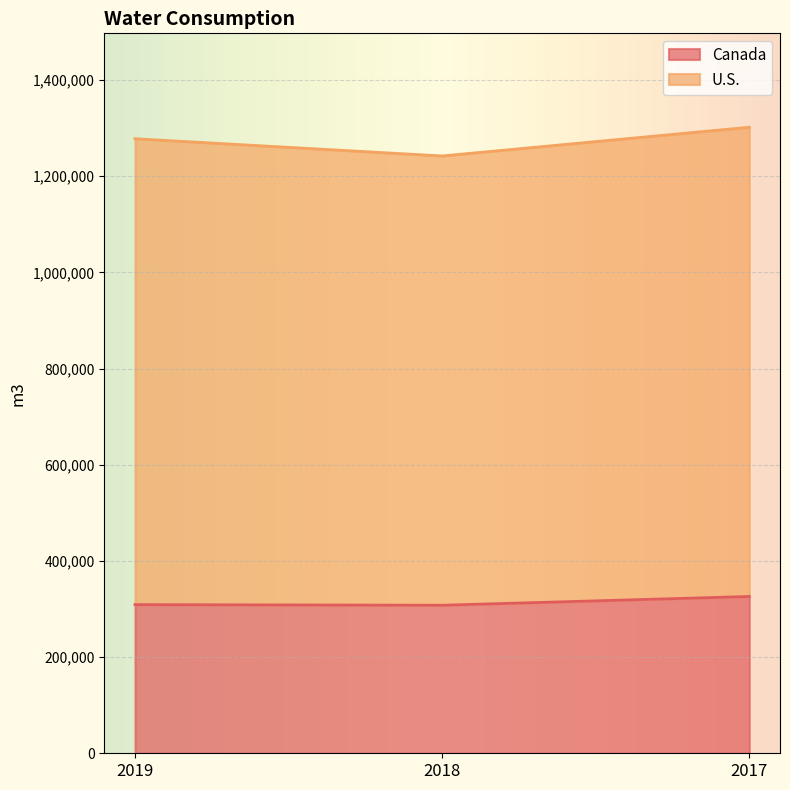

What is the total value across all series at 2018?

1241915